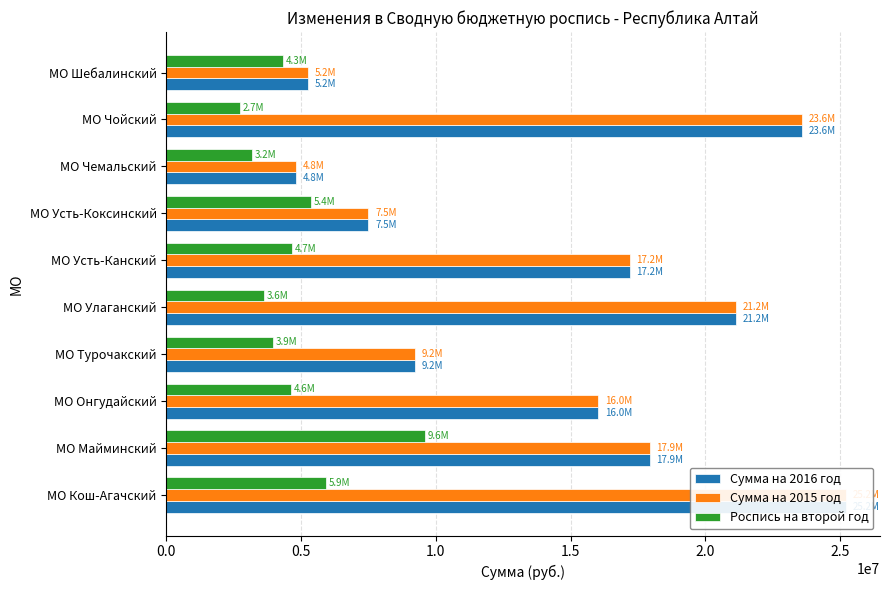

Reading left to right, list all the values displayed in this chart.

Сумма на 2016 год: 25216300	17935800	16033900	9219400	21154500	17200100	7499500	4826800	23581300	5245900
Сумма на 2015 год: 25216300	17935800	16033900	9219400	21154500	17200100	7499500	4826800	23581300	5245900
Роспись на второй год: 5936800	9592000	4630000	3942500	3609500	4653700	5360600	3166700	2717500	4342700